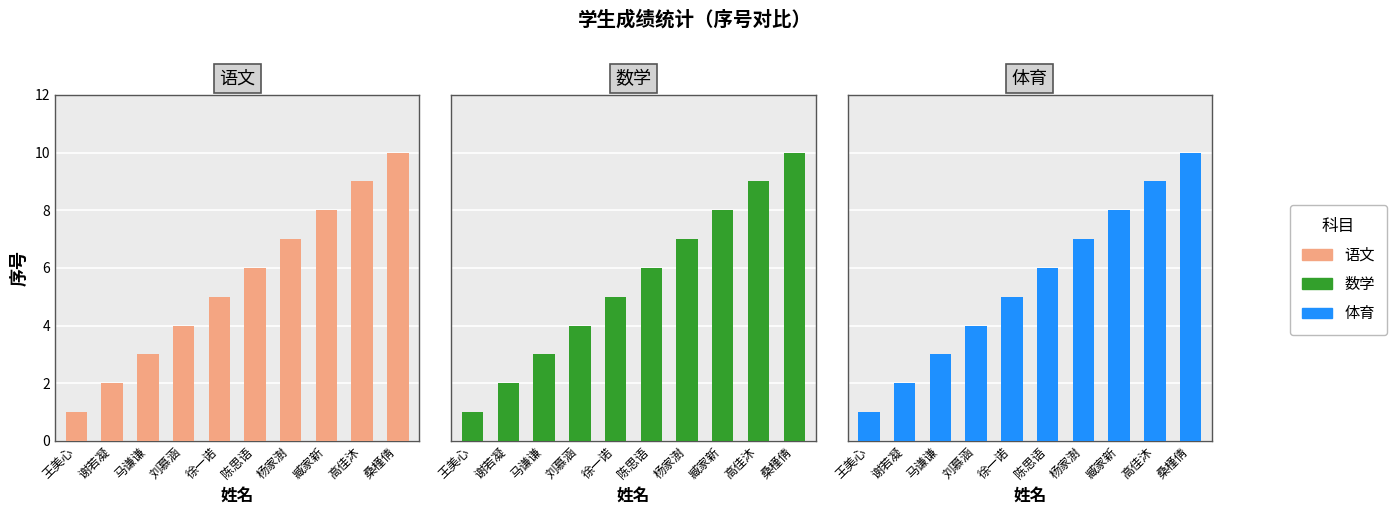

What is the maximum value shown in the chart?

10